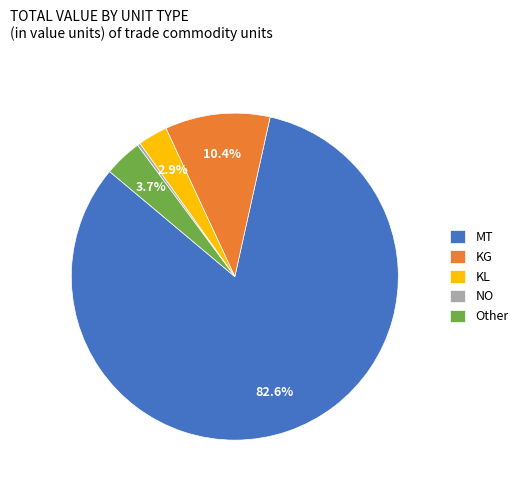

Which has a higher value, NO or KL?

KL